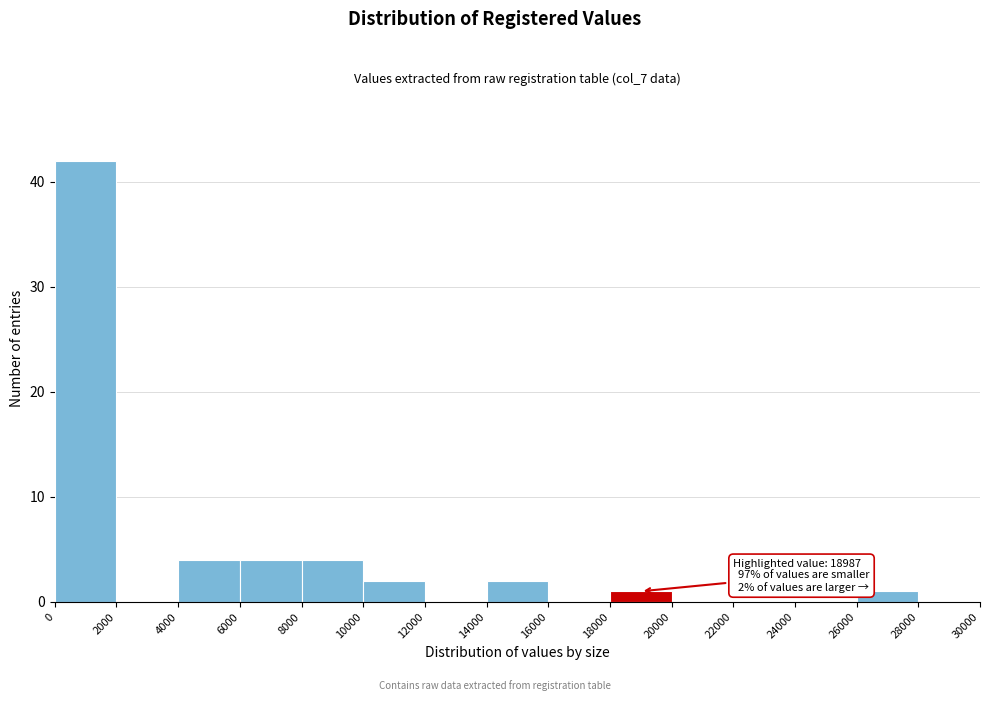

Which range on the x-axis has the tallest bar?

0 to 2000